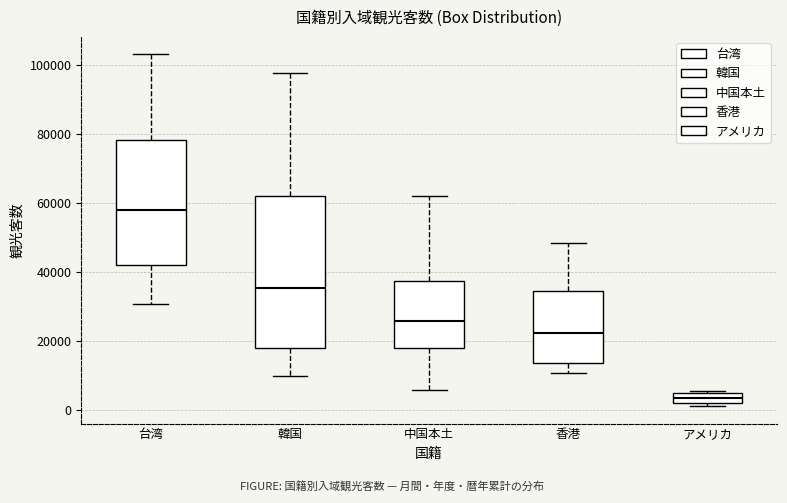

Which box has the lowest median line?

アメリカ